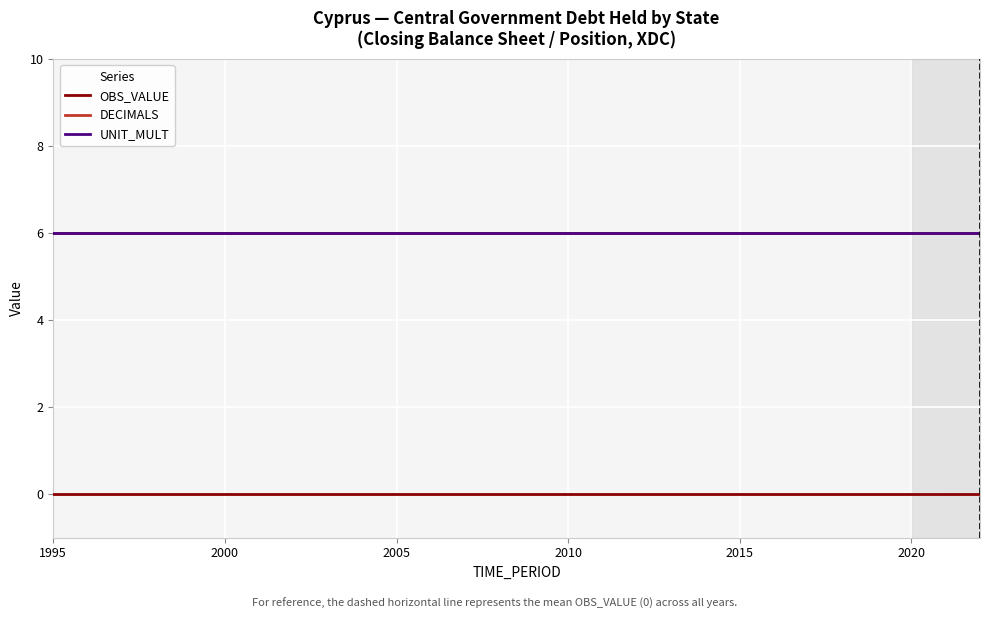

Does the chart have visible grid lines?

Yes